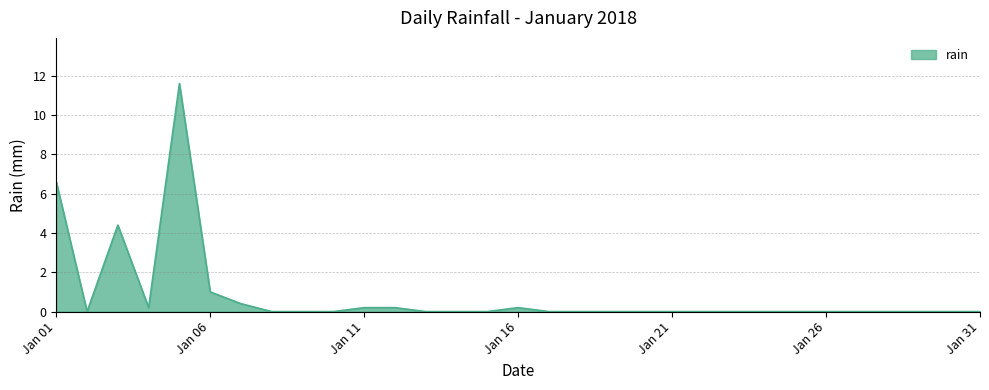

What is the value of the 5th point from the left?

11.6